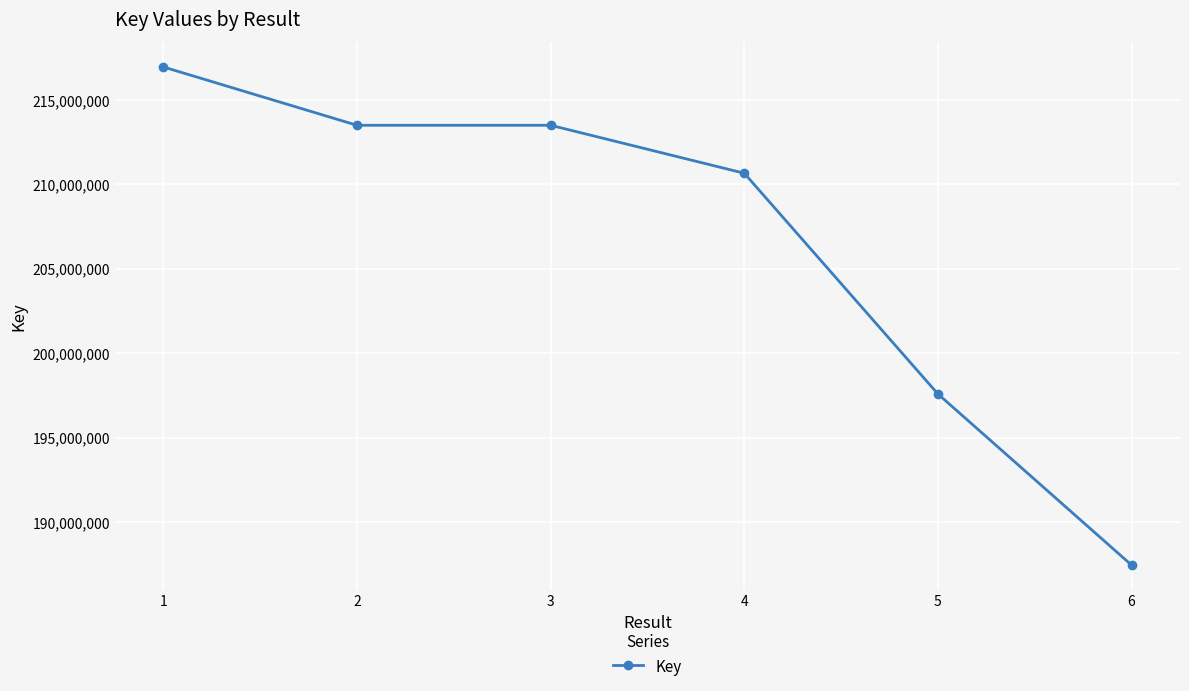

Approximately how many times larger is the value at 6 compared to 4?

0.9